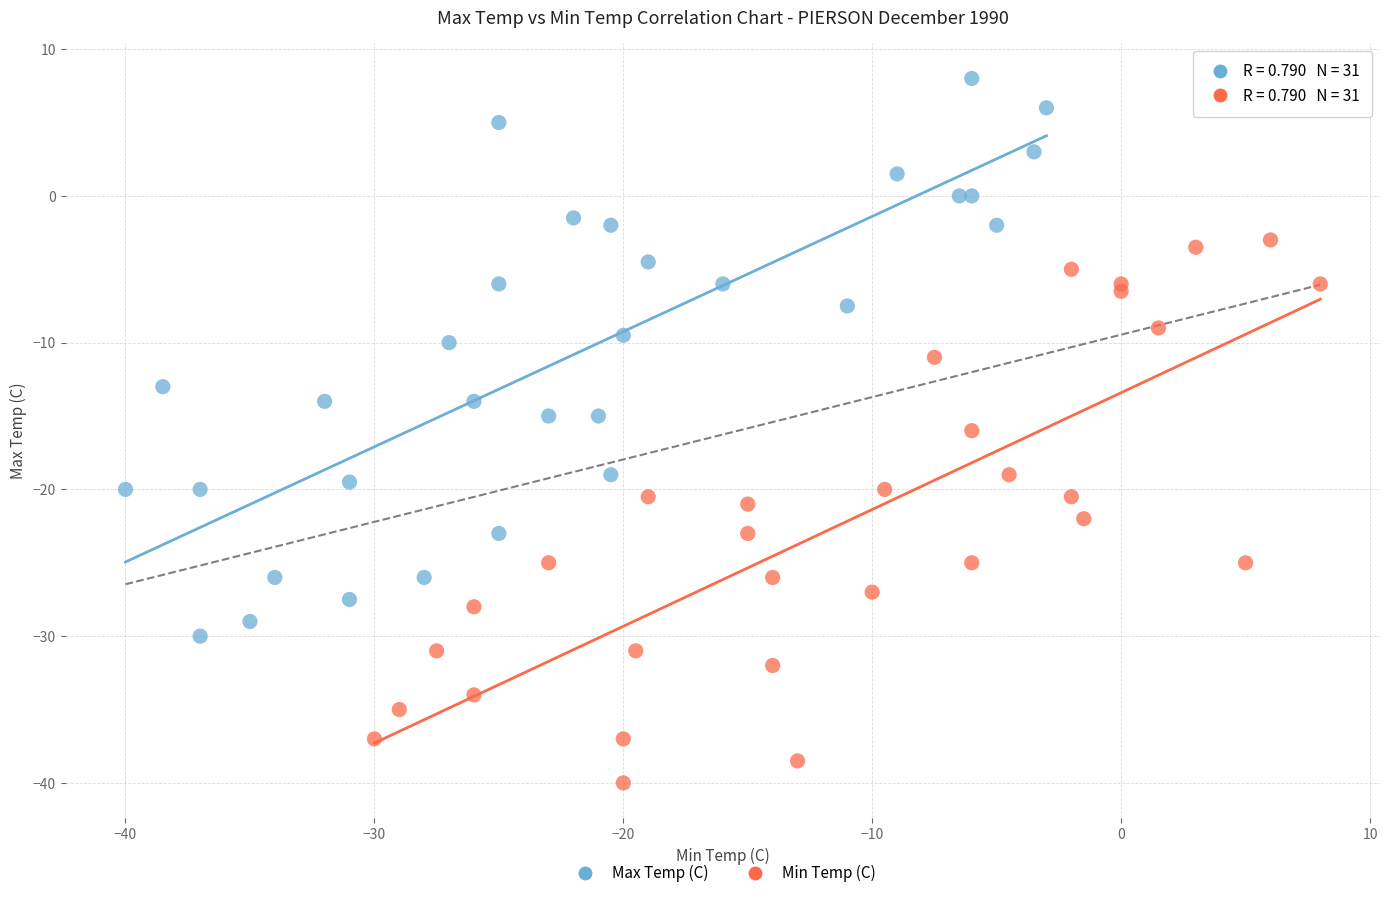

Which series contains the highest Y value?

Max Temp (C)